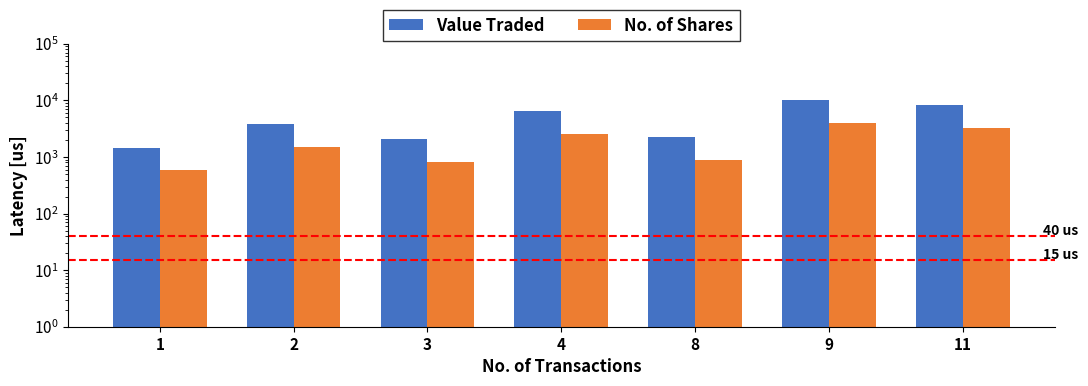

At which label does Value Traded first exceed 3787?

4